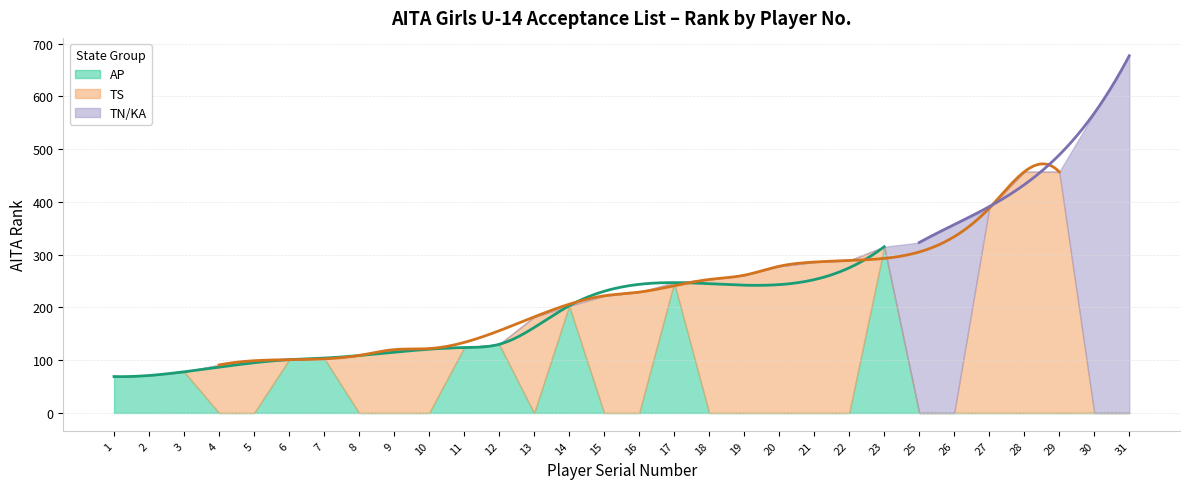

Which series ends up on top after the final intersection of TS and AP?

AP